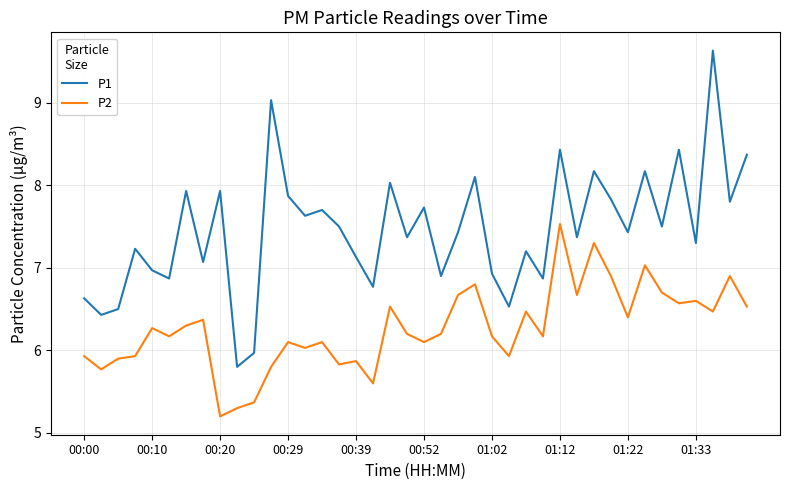

Which series has the largest total across all categories?

P1